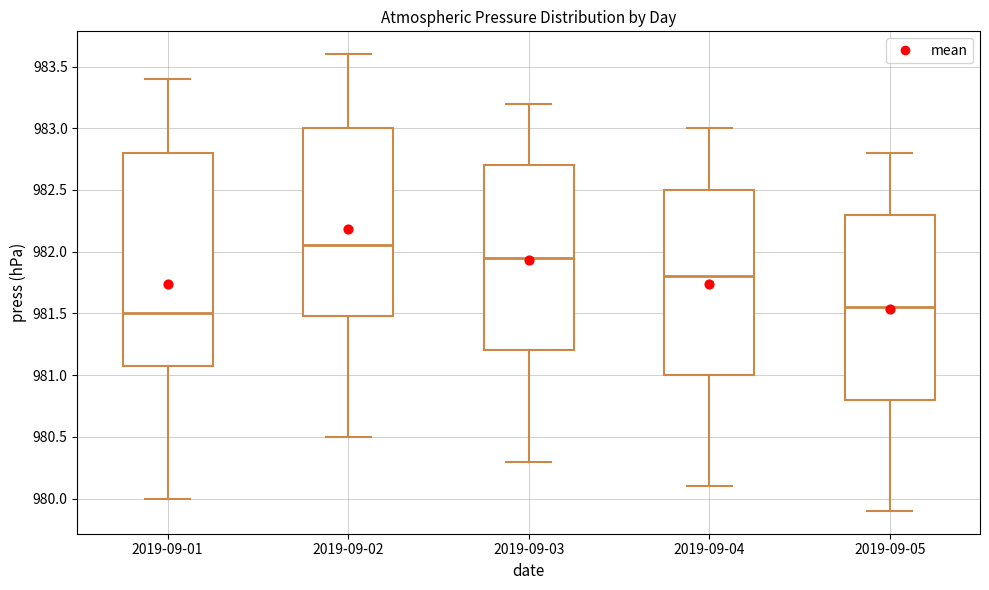

Where does the lower whisker of the box for 2019-09-05 end on the y-axis? The values are not printed on the chart, so give them approximately, as read against the axis.

979.90